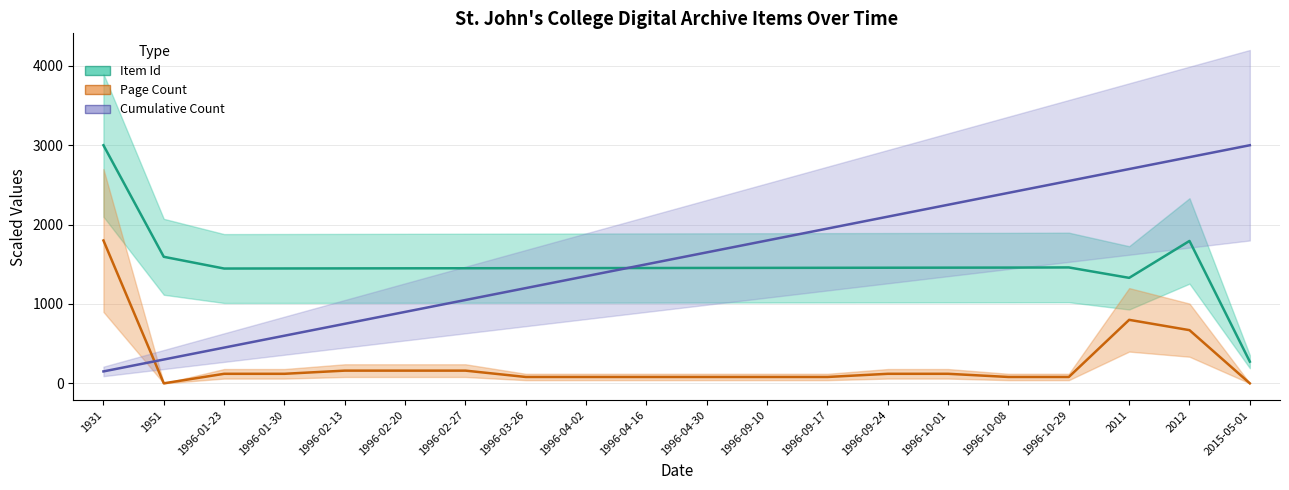

Which series has the largest total across all categories?

Cumulative Count